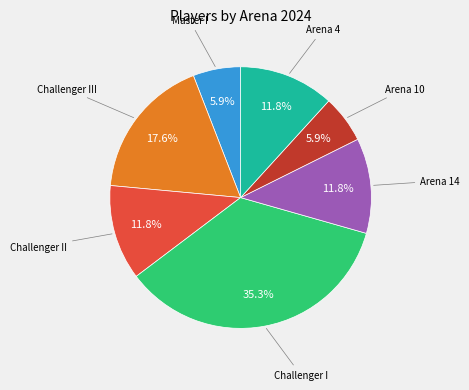

Is Arena 14 the majority of the pie?

No